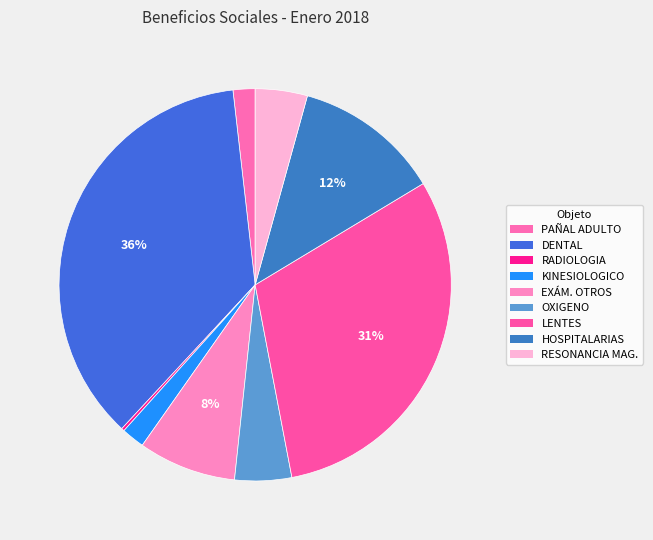

Does any single category account for the majority?

No